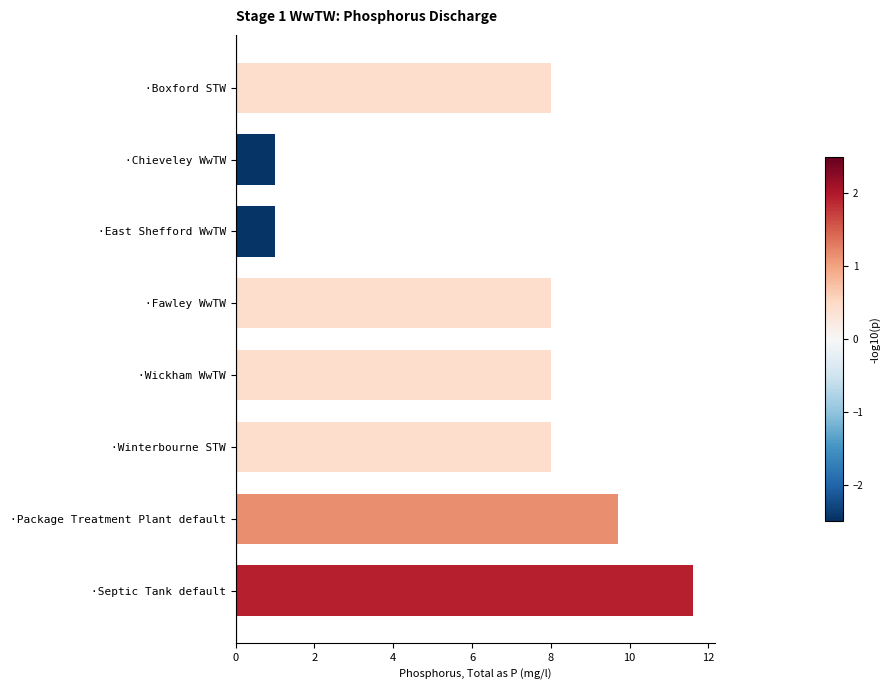

What is the difference between the maximum and second lowest values?

10.6